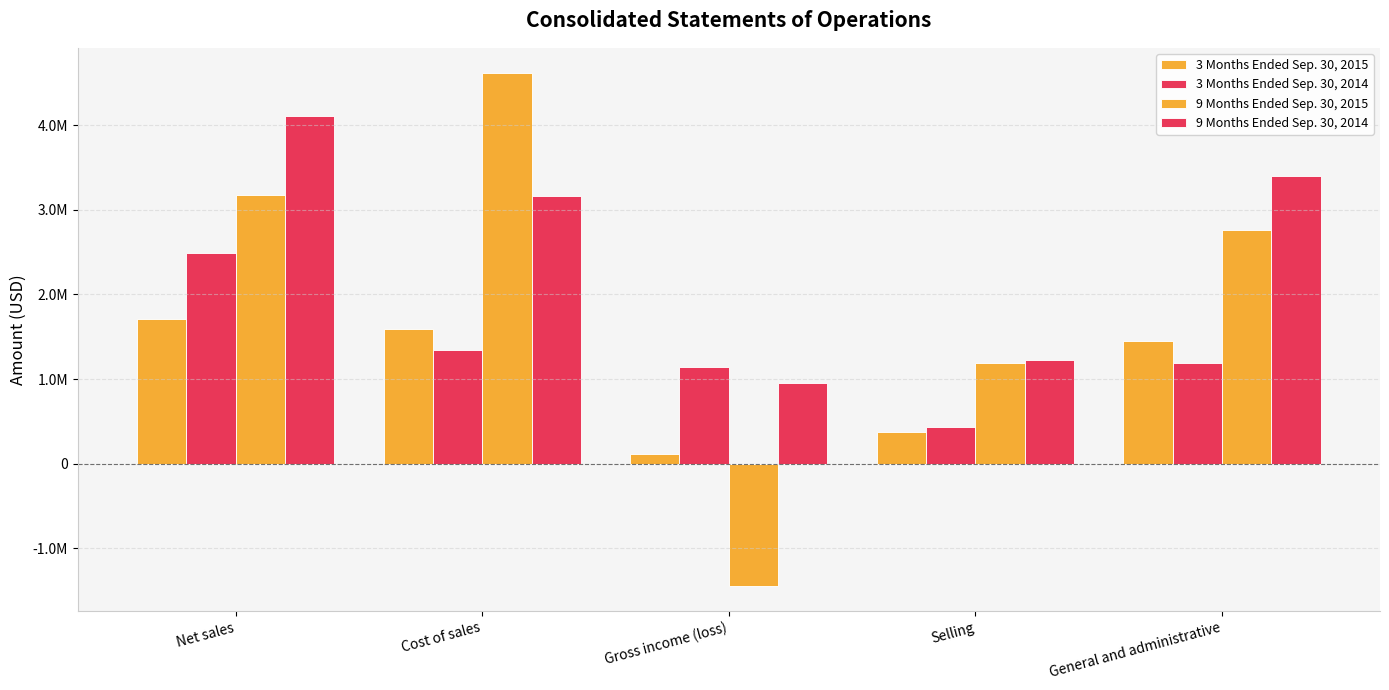

Does the chart contain any negative values?

Yes